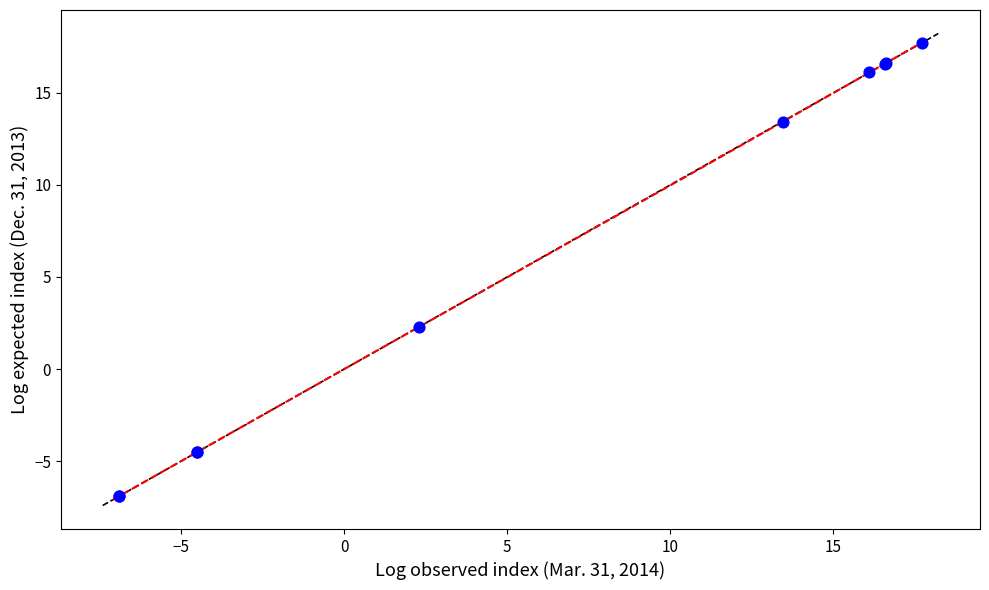

What Y value in the scatter plot is closest to 5?

2.3